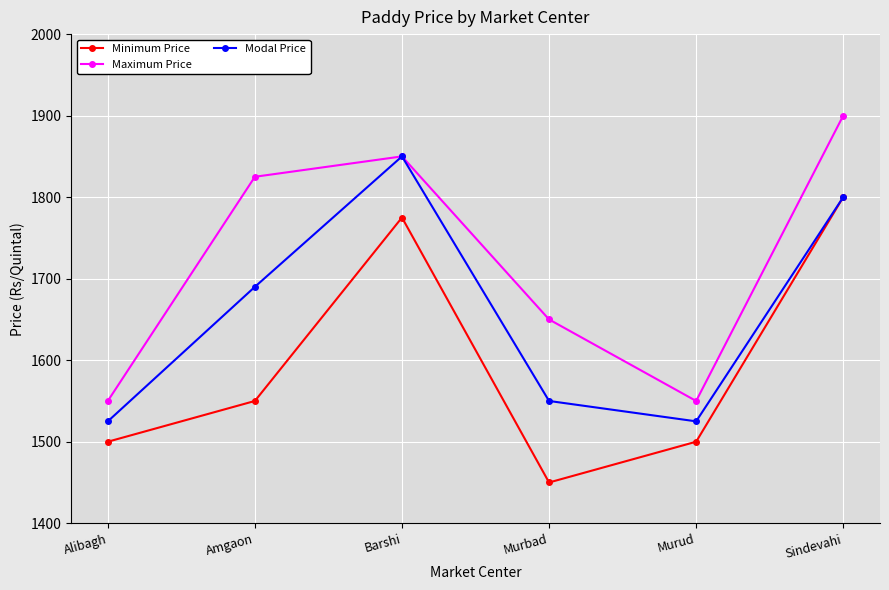

Which category has the lowest value in the Minimum Price series?

Murbad